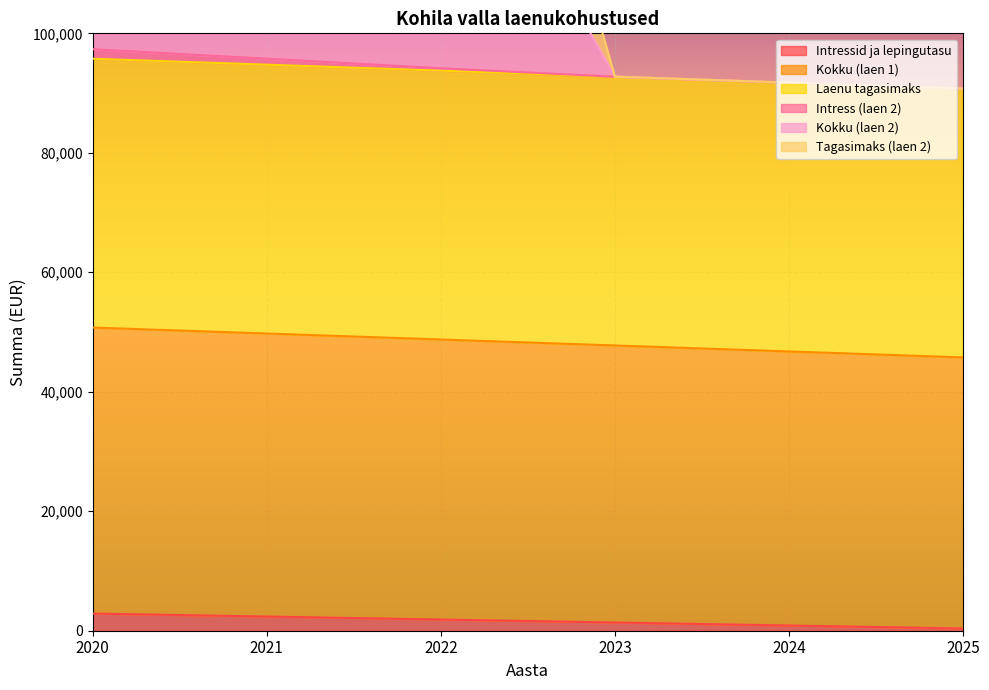

List the labels in order of Kokku (laen 2) value, largest first.

2020, 2021, 2022, 2023, 2024, 2025